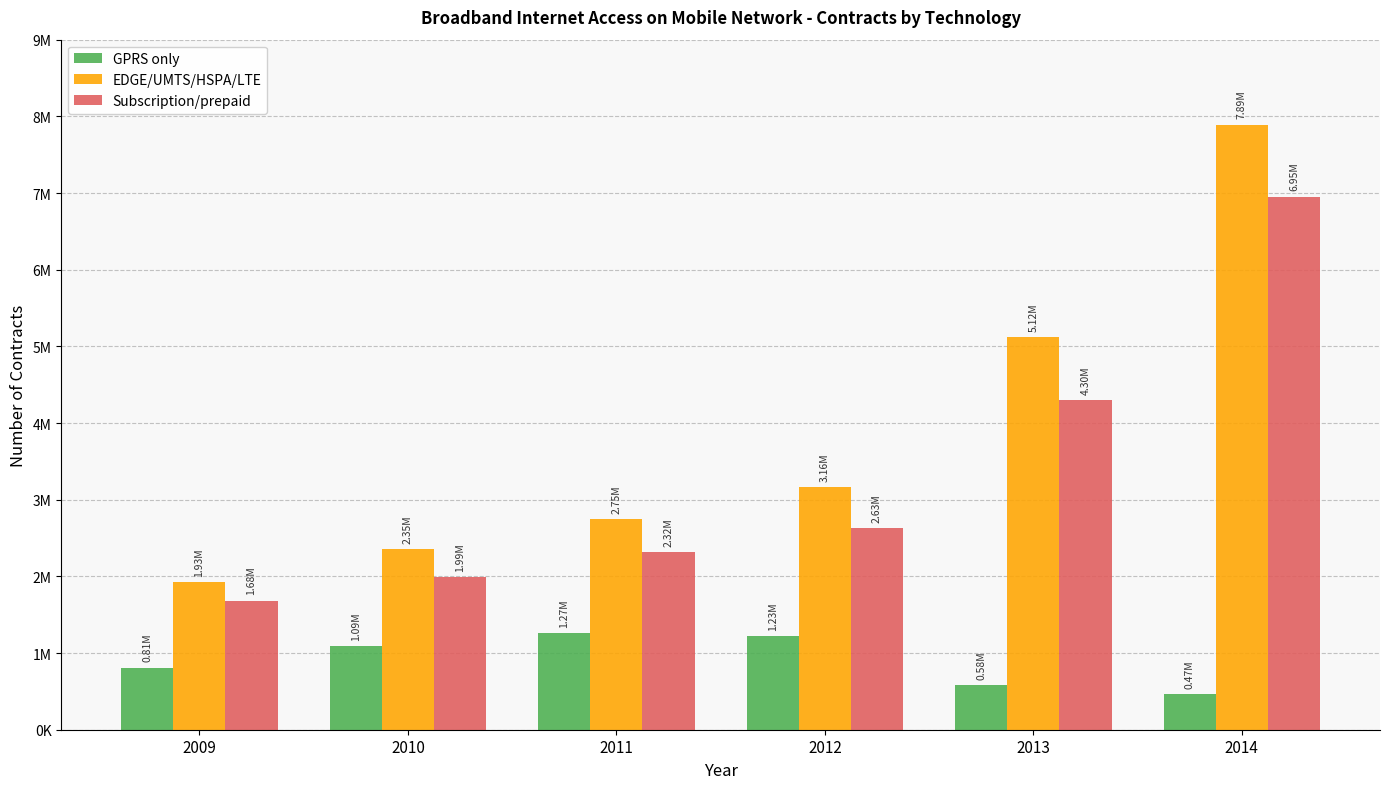

At which category does the chart reach its peak across all series?

2014